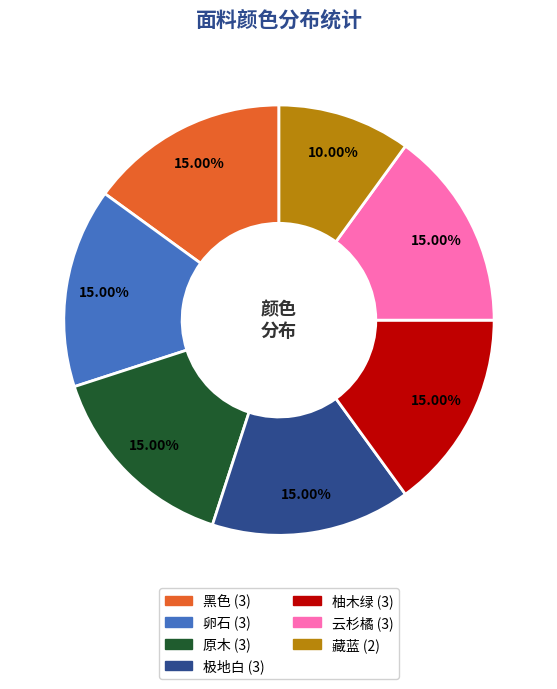

Approximately how many times larger is the value at 藏蓝 compared to 柚木绿?

0.7